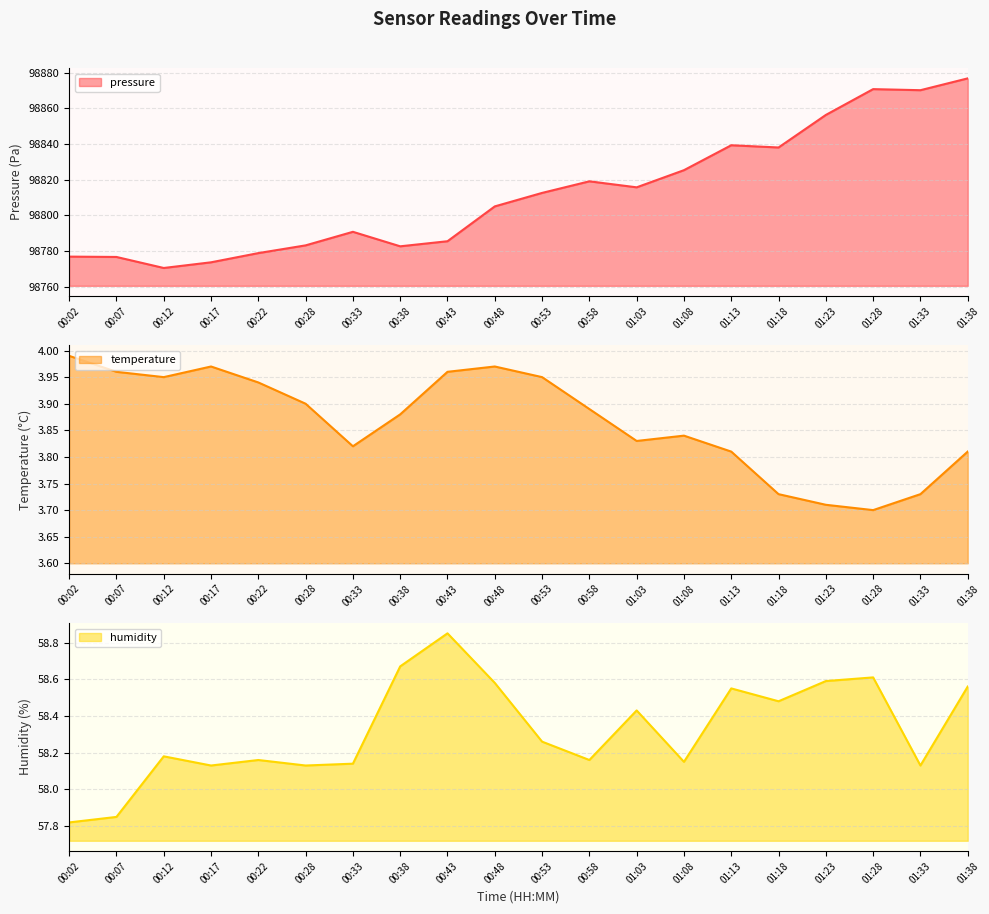

How many values in the pressure series exceed 98812?

10